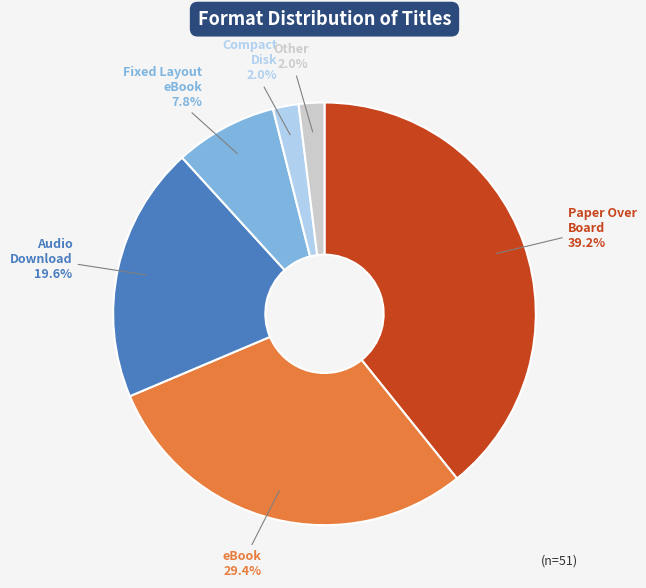

How many segments does this pie chart have?

6